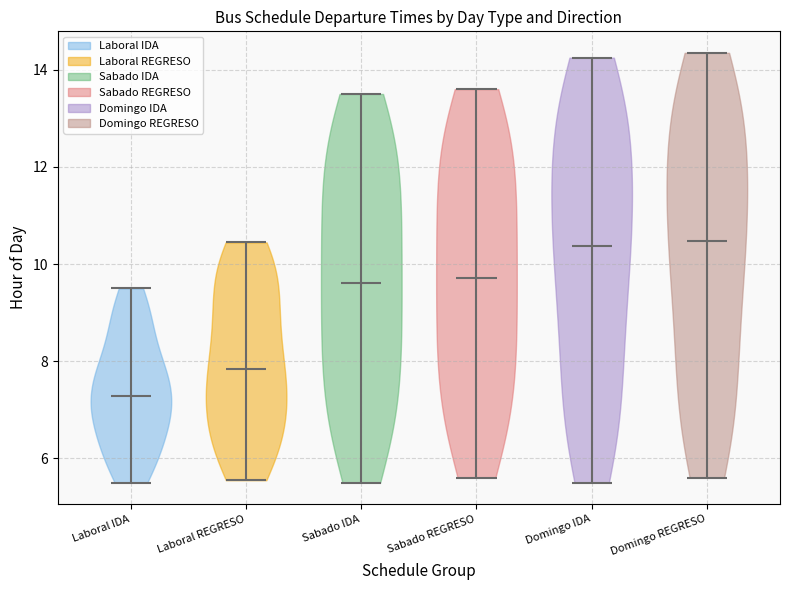

Where does the median line of the violin for Sabado IDA sit on the y-axis? The values are not printed on the chart, so give them approximately, as read against the axis.

9.6